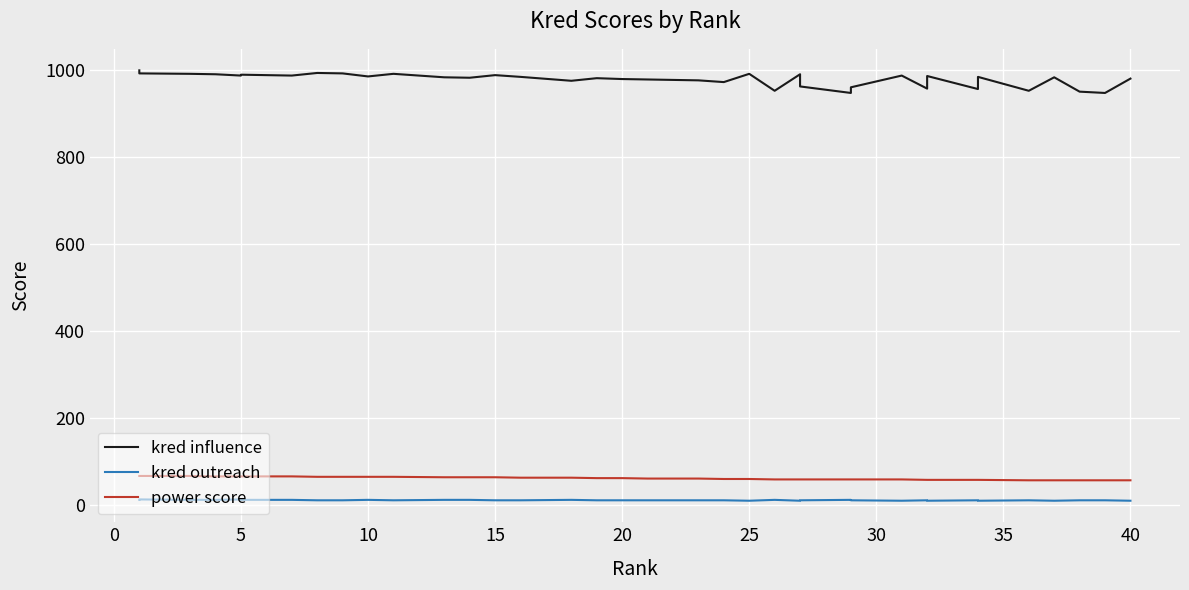

What is the value of the kred influence point at the 29th from the left?

947